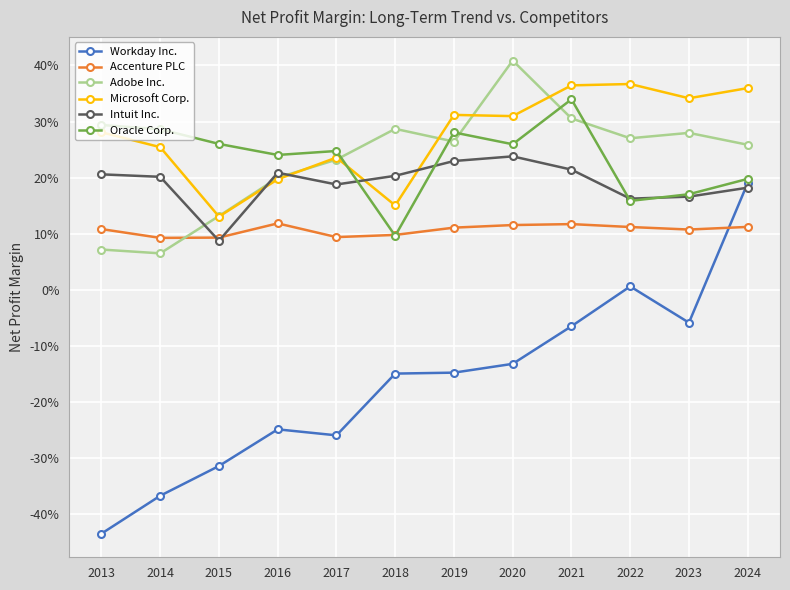

Read the Microsoft Corp. value at 2014.

0.3